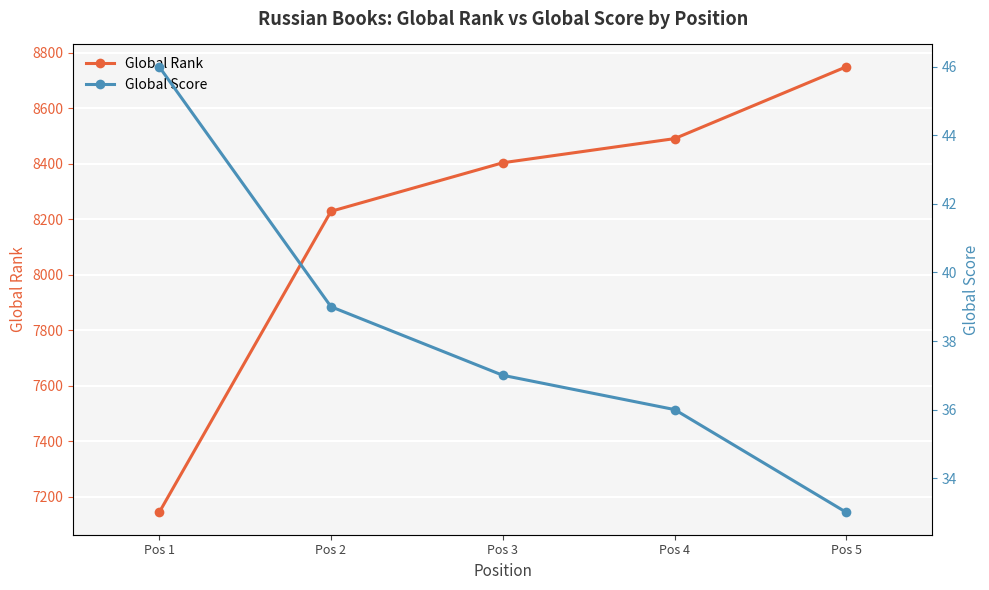

True or false: Global Score and Global Rank cross at least once.

False